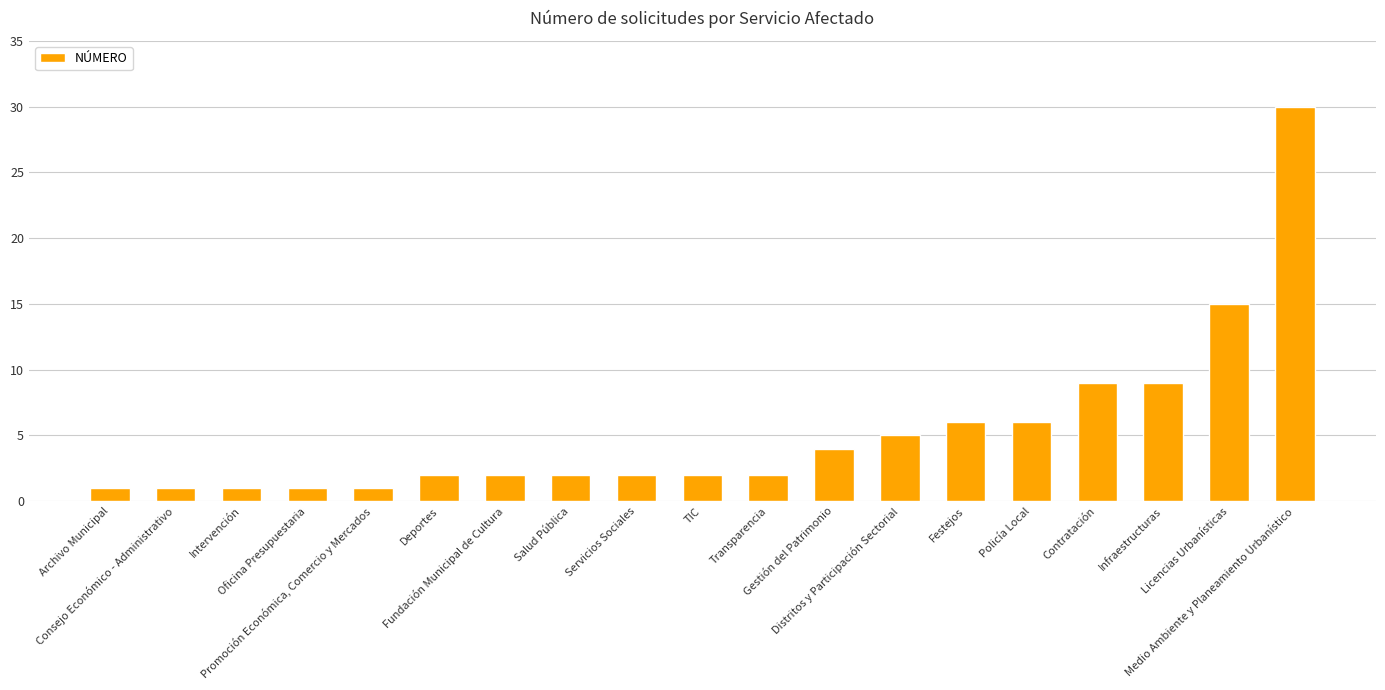

At which category does the chart reach its peak across all series?

Medio Ambiente y Planeamiento Urbanístico